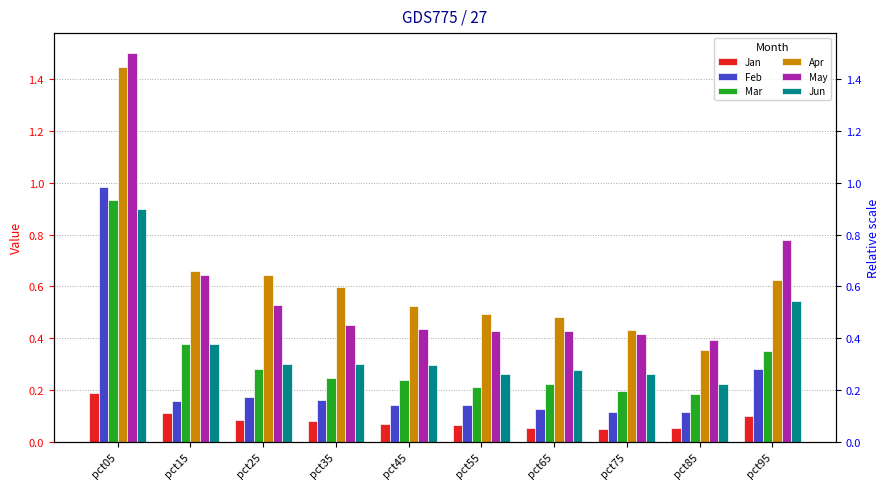

Reading right to left, what are all the values shown in this chart?

Jan: pct95=0.1	pct85=0.1	pct75=0.1	pct65=0.1	pct55=0.1	pct45=0.1	pct35=0.1	pct25=0.1	pct15=0.1	pct05=0.2
Feb: pct95=0.3	pct85=0.1	pct75=0.1	pct65=0.1	pct55=0.1	pct45=0.1	pct35=0.2	pct25=0.2	pct15=0.2	pct05=1.0
Mar: pct95=0.4	pct85=0.2	pct75=0.2	pct65=0.2	pct55=0.2	pct45=0.2	pct35=0.2	pct25=0.3	pct15=0.4	pct05=0.9
Apr: pct95=0.6	pct85=0.4	pct75=0.4	pct65=0.5	pct55=0.5	pct45=0.5	pct35=0.6	pct25=0.6	pct15=0.7	pct05=1.4
May: pct95=0.8	pct85=0.4	pct75=0.4	pct65=0.4	pct55=0.4	pct45=0.4	pct35=0.5	pct25=0.5	pct15=0.6	pct05=1.5
Jun: pct95=0.5	pct85=0.2	pct75=0.3	pct65=0.3	pct55=0.3	pct45=0.3	pct35=0.3	pct25=0.3	pct15=0.4	pct05=0.9